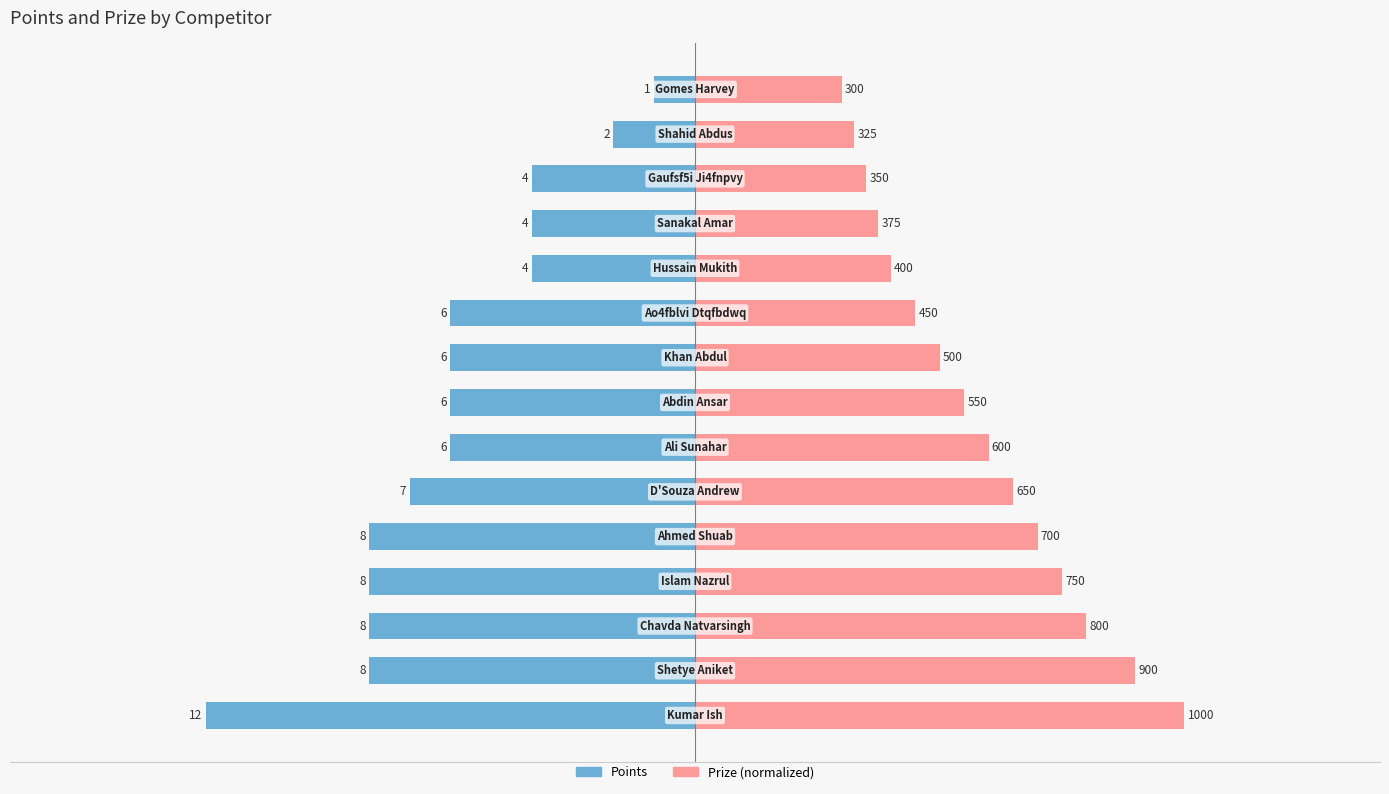

What is the average value of the Points series?

-6.0